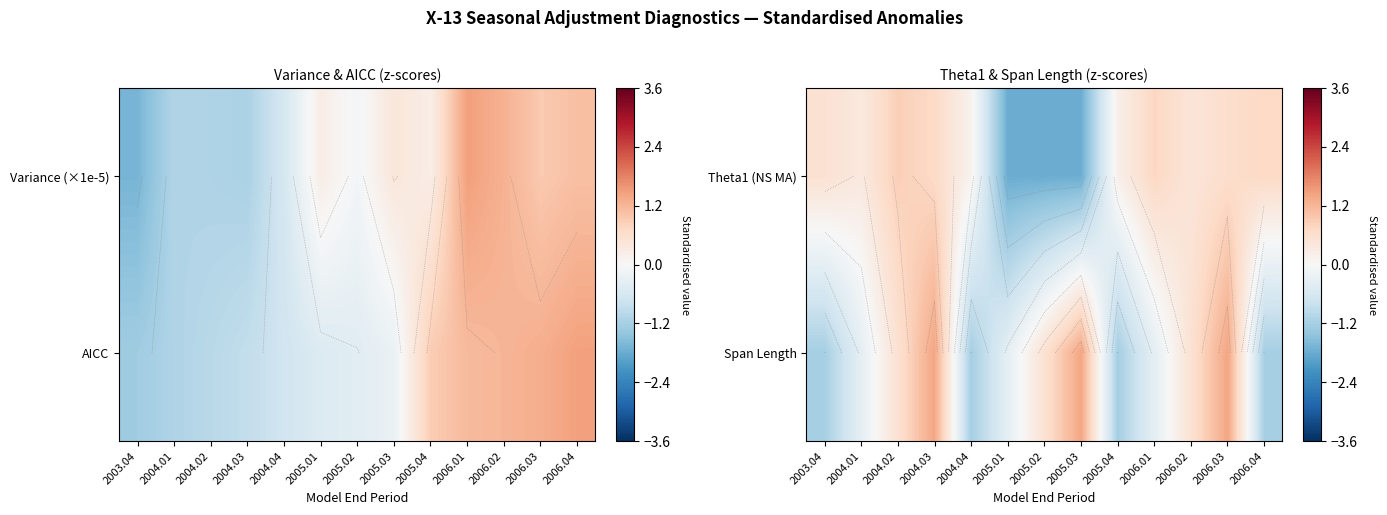

List the labels in order of Span Length value, smallest first.

2003.04, 2004.04, 2005.04, 2006.04, 2004.01, 2005.01, 2006.01, 2004.02, 2005.02, 2006.02, 2004.03, 2005.03, 2006.03